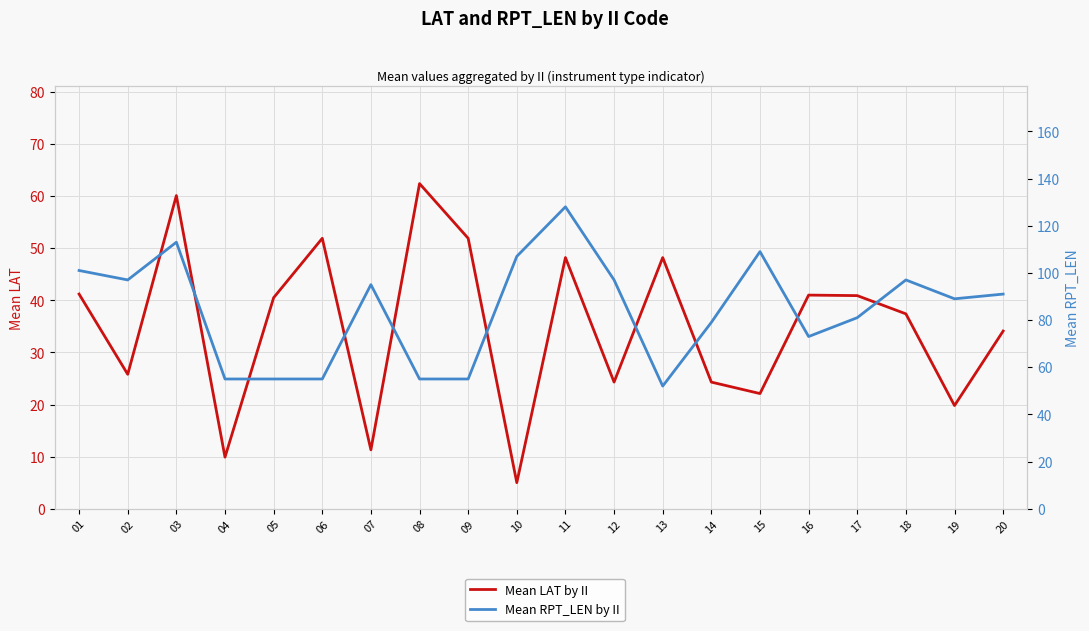

At which label is Mean LAT by II closest to 33?

20